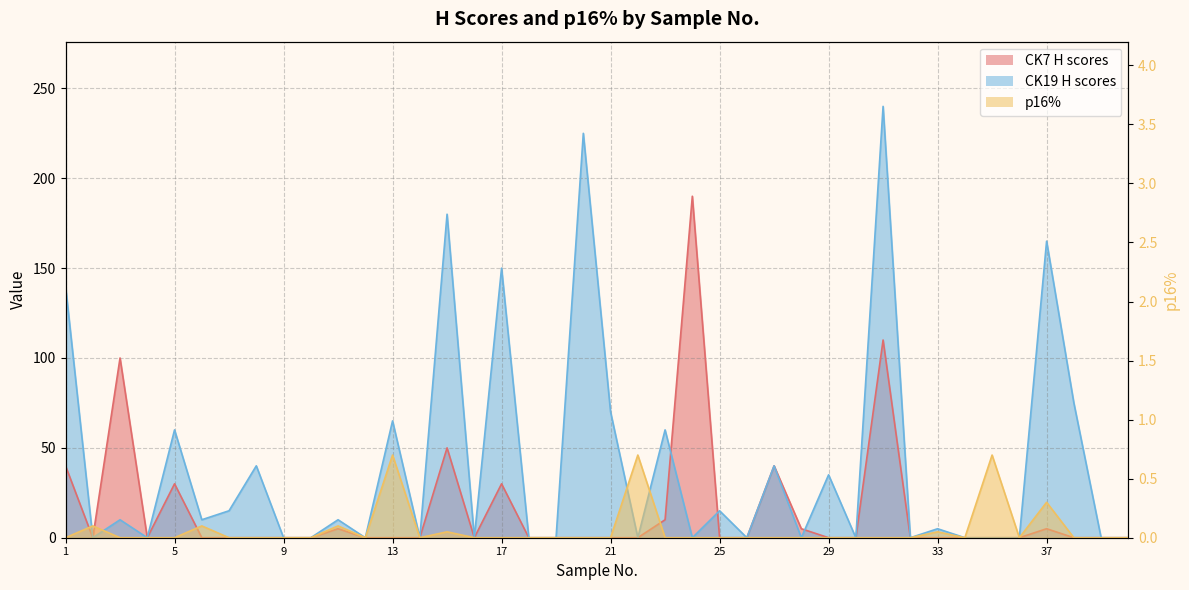

Is it true that p16% equals 0.0 at 3?

True